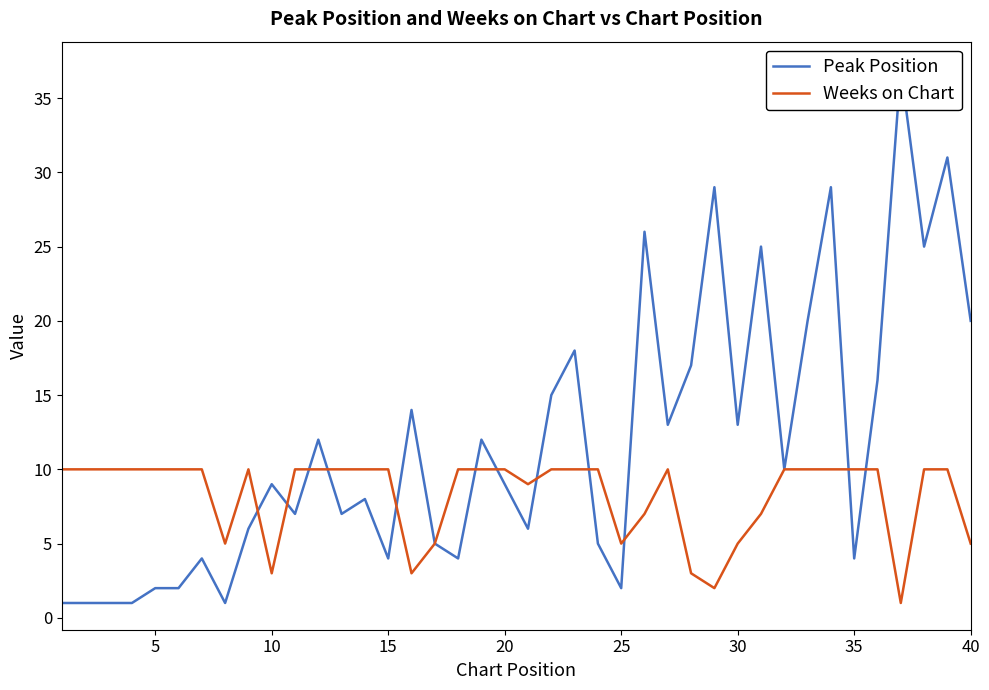

The value of Weeks on Chart at 25 is 2. True or false?

False